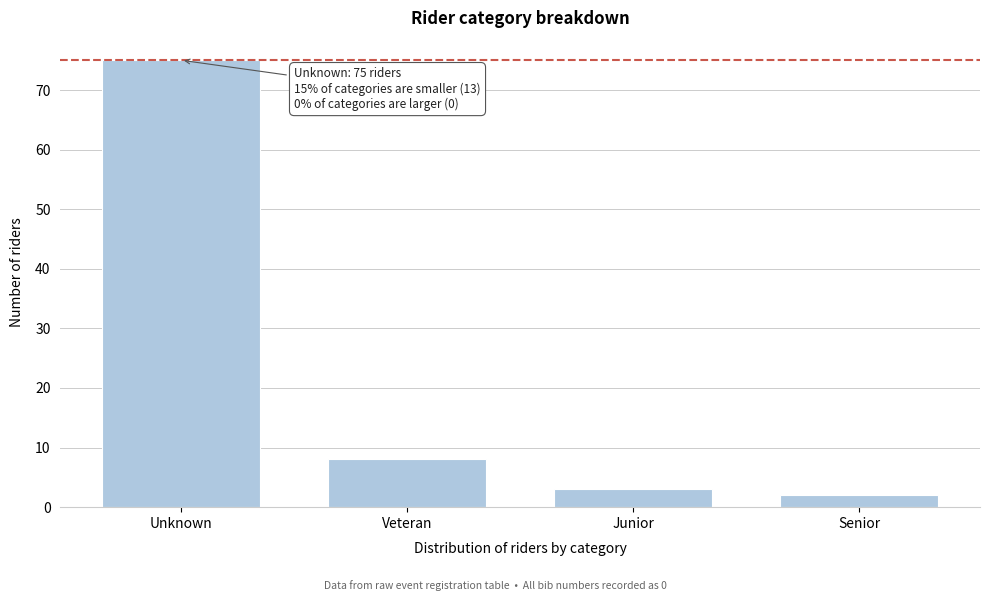

Reading left to right, transcribe all the data shown in this chart.

Unknown=75	Veteran=8	Junior=3	Senior=2